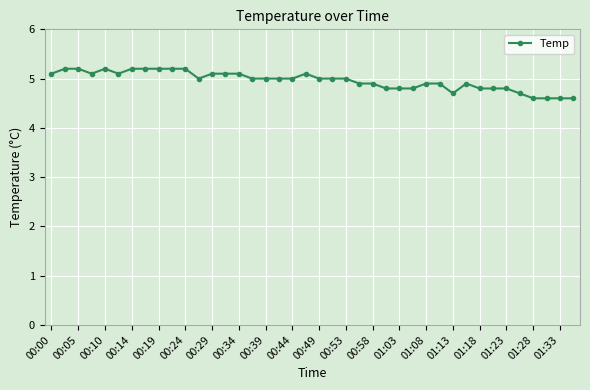

Reading left to right, what are all the values shown in this chart?

5.1	5.2	5.2	5.1	5.2	5.1	5.2	5.2	5.2	5.2	5.2	5.0	5.1	5.1	5.1	5.0	5.0	5.0	5.0	5.1	5.0	5.0	5.0	4.9	4.9	4.8	4.8	4.8	4.9	4.9	4.7	4.9	4.8	4.8	4.8	4.7	4.6	4.6	4.6	4.6